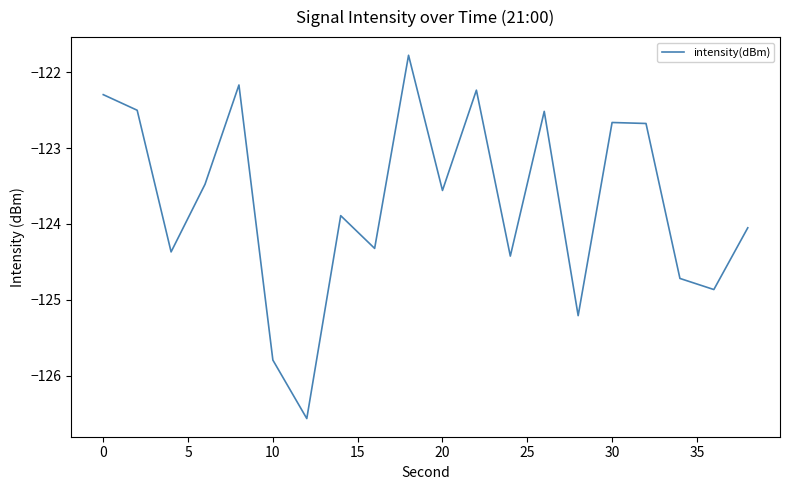

What is the difference between the maximum and minimum values?

4.8